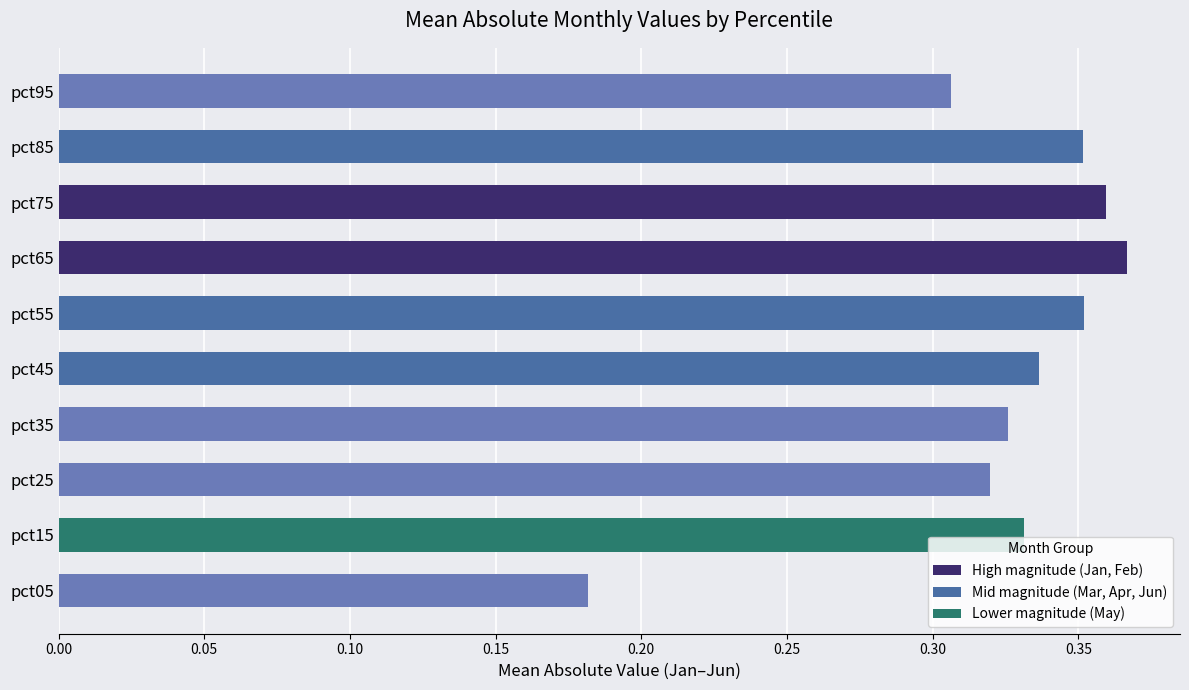

What is the sum of all values?

3.2